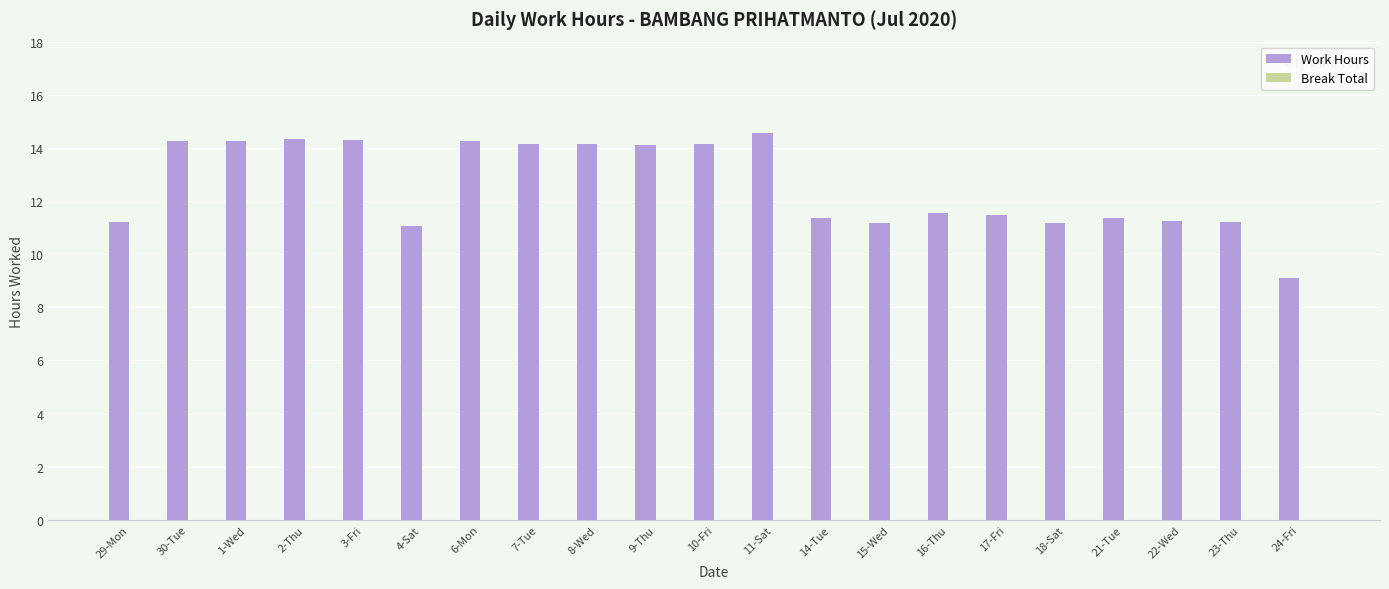

What is the average value?

12.6